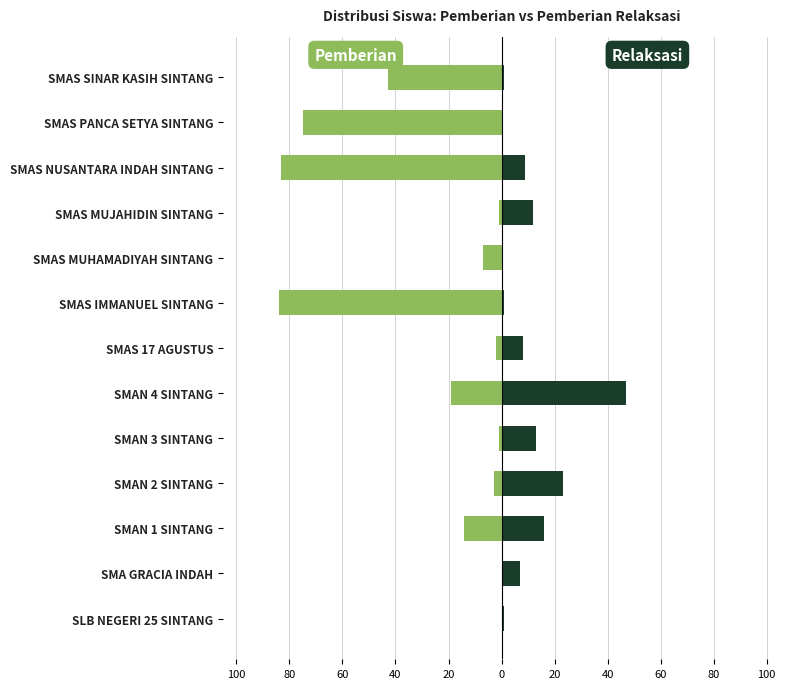

Are the bars horizontal?

Yes